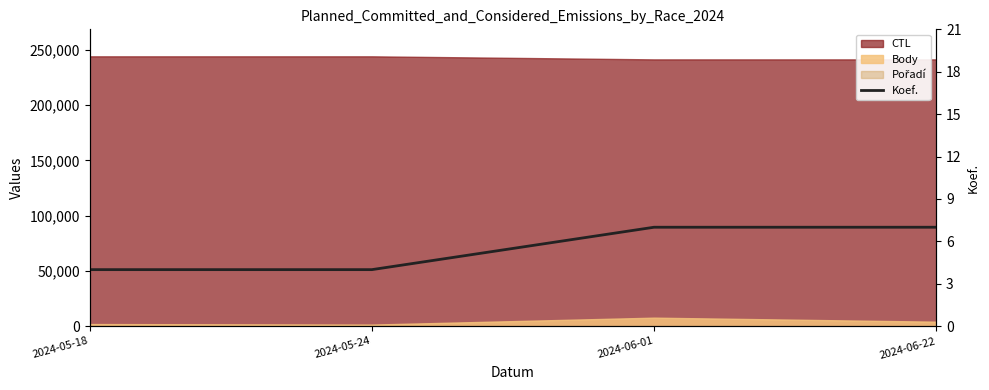

How many lines are shown in the chart?

1